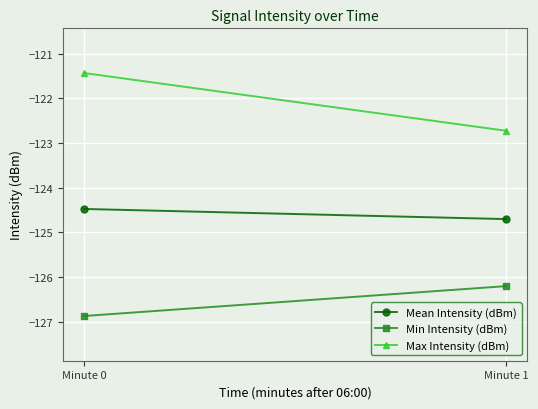

The value of Max Intensity (dBm) at Minute 1 is -122.7. True or false?

True